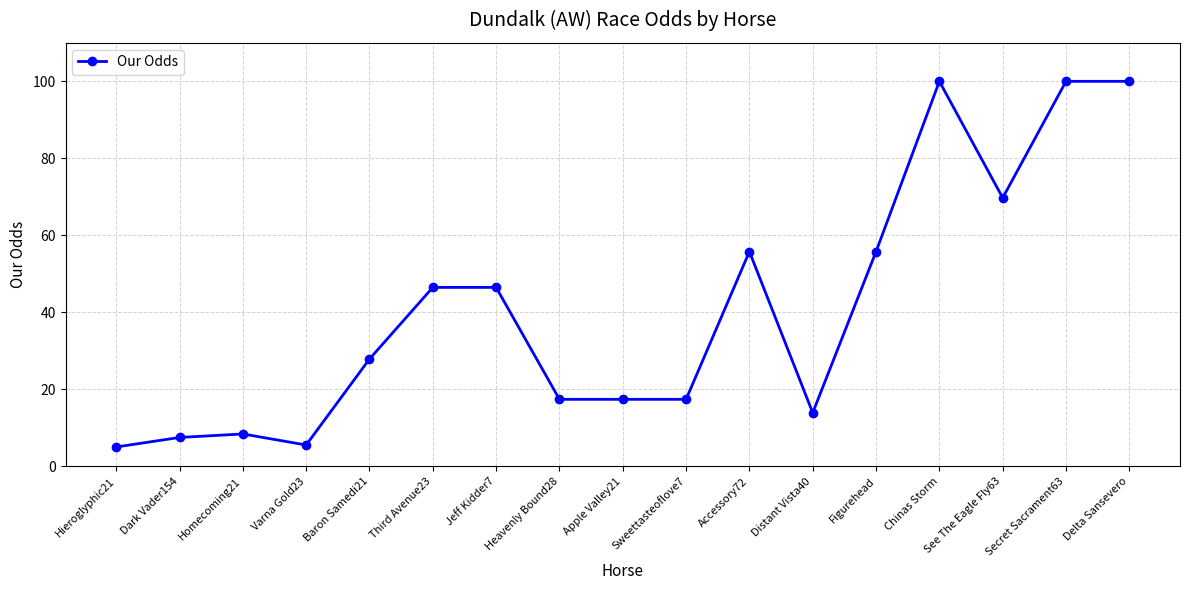

How many lines are shown in the chart?

1